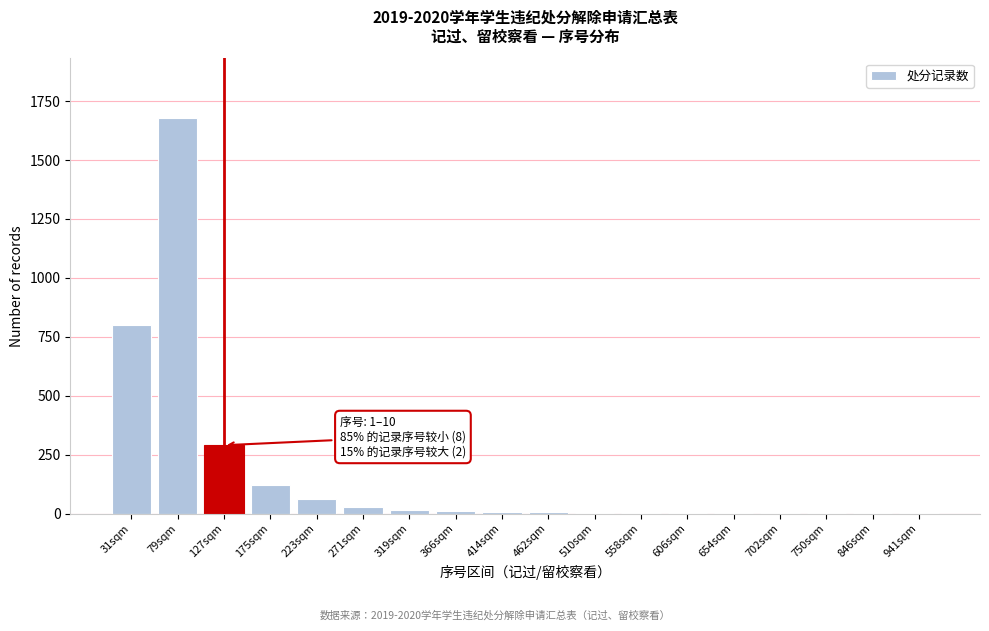

The chart shows a value of 109 at 127sqm. True or false?

False